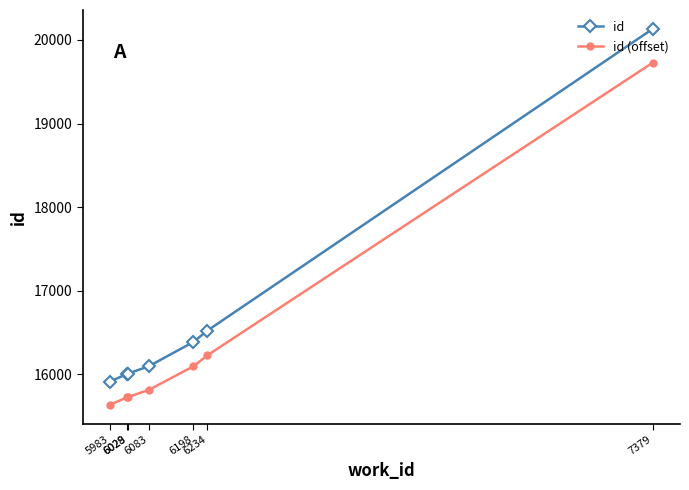

Rank the series by their average value, from lowest to highest.

id (offset), id